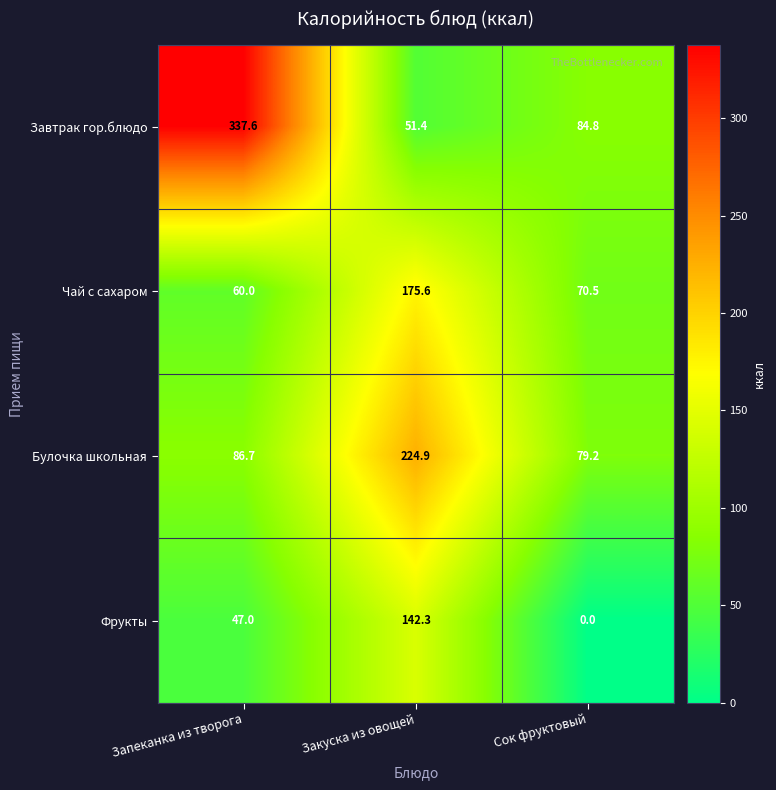

Which series has the largest total across all categories?

Завтрак гор.блюдо